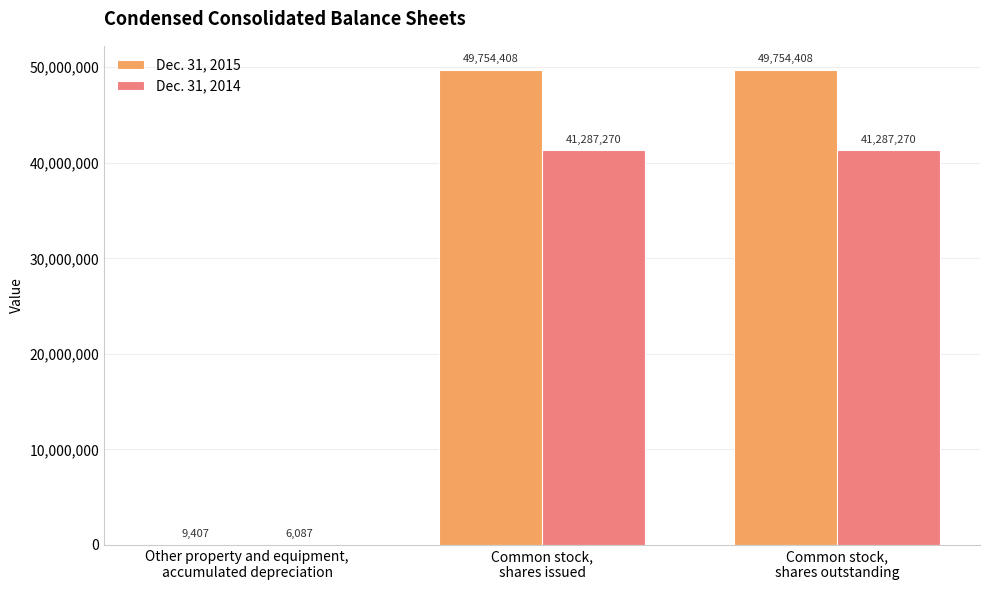

What is the greatest value displayed?

49754408